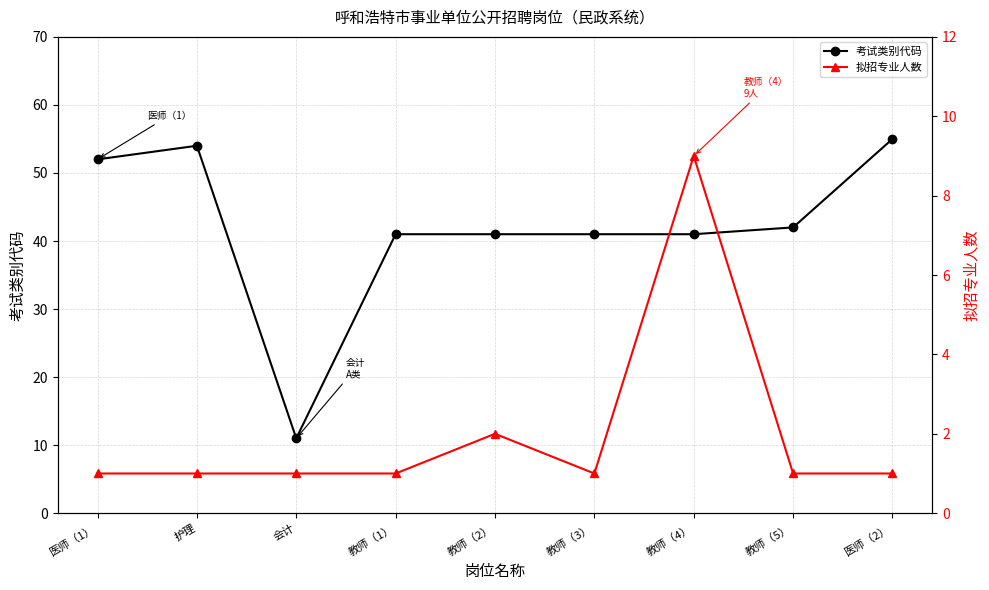

Reading left to right, transcribe all the data shown in this chart.

考试类别代码: 医师（1）=52	护理=54	会计=11	教师（1）=41	教师（2）=41	教师（3）=41	教师（4）=41	教师（5）=42	医师（2）=55
拟招专业人数: 医师（1）=1	护理=1	会计=1	教师（1）=1	教师（2）=2	教师（3）=1	教师（4）=9	教师（5）=1	医师（2）=1